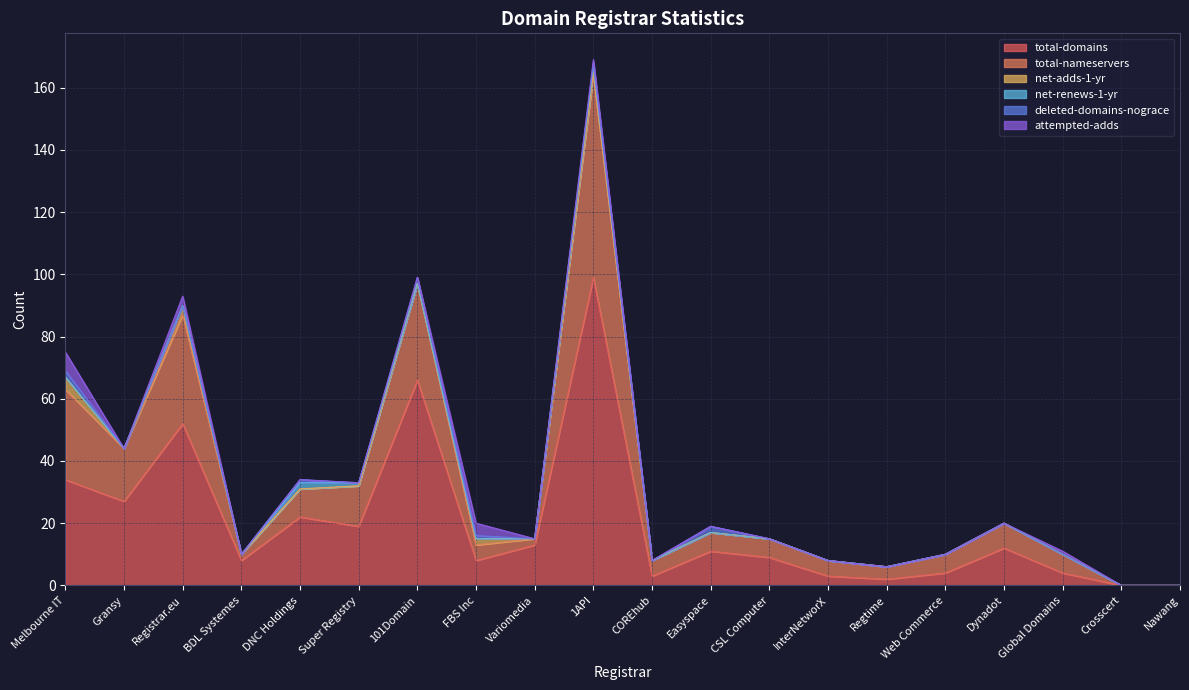

Reading left to right, what are all the values shown in this chart?

total-domains: 34	27	52	8	22	19	66	8	13	99	3	11	9	3	2	4	12	4	0	0
total-nameservers: 29	17	35	2	9	13	31	5	2	65	5	6	6	5	4	6	8	6	0	0
net-adds-1-yr: 4	0	3	0	0	0	0	2	0	1	0	0	0	0	0	0	0	0	0	0
net-renews-1-yr: 0	0	0	0	2	1	0	0	0	2	0	0	0	0	0	0	0	0	0	0
deleted-domains-nograce: 2	0	0	0	1	0	2	1	0	1	0	2	0	0	0	0	0	0	0	0
attempted-adds: 6	0	3	0	0	0	0	4	0	1	0	0	0	0	0	0	0	1	0	0